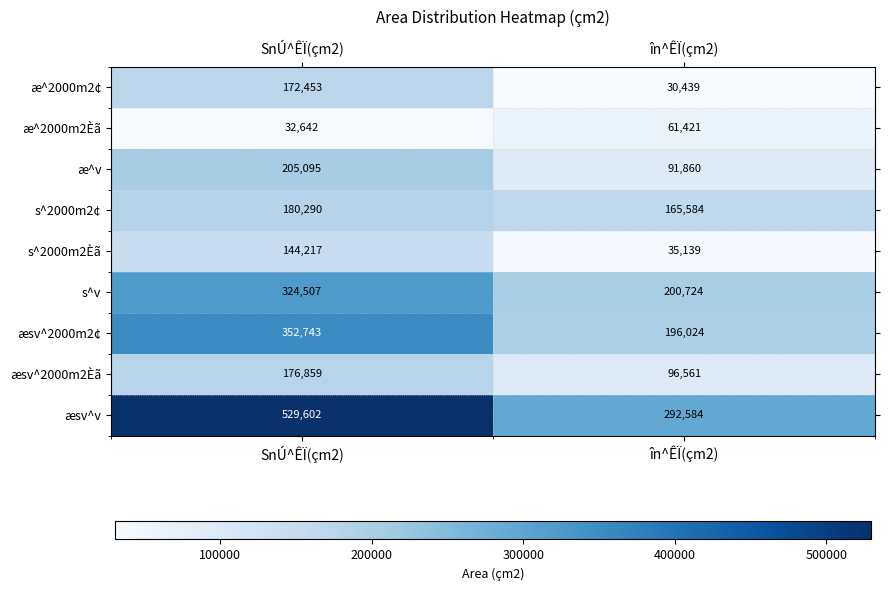

What is the minimum value for æsv^2000m2¢?

196024